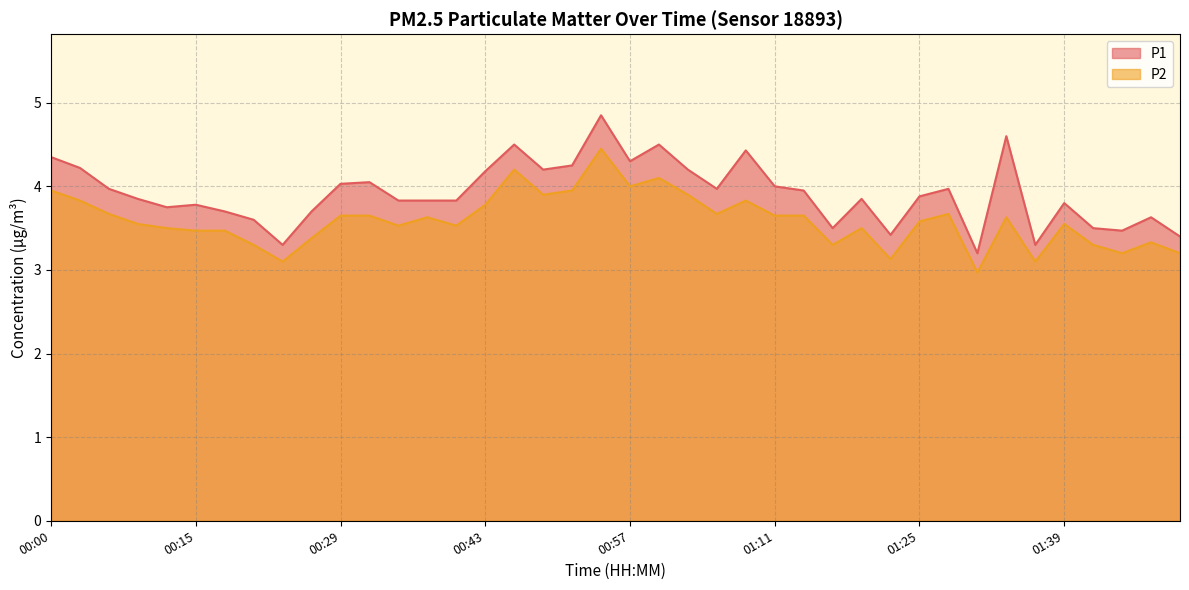

Read the P1 value at 00:06.

4.0